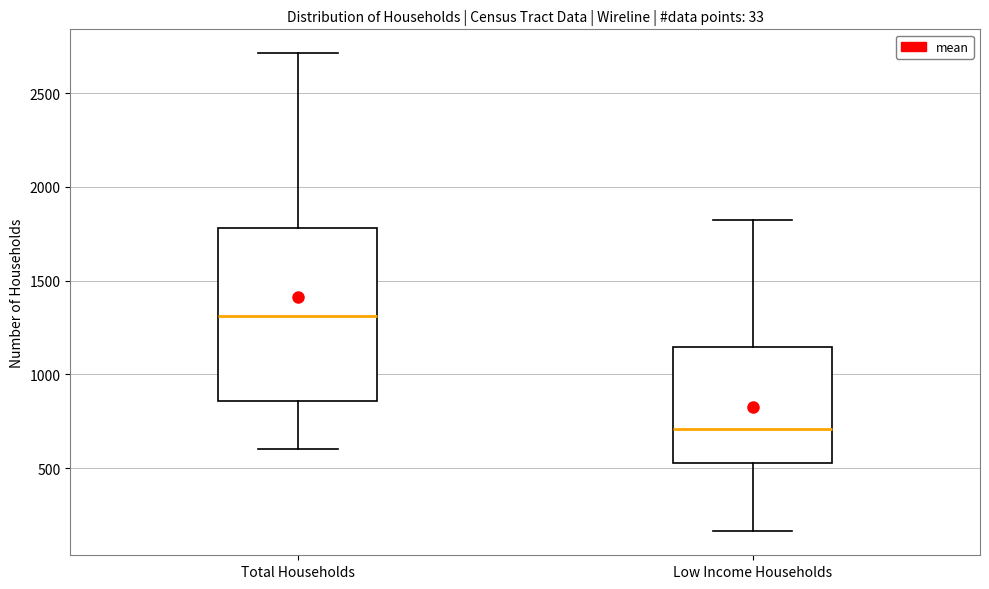

Reading left to right, transcribe this box plot: for each box, give where its median line is, the range the box spans, and where its two whiskers end, as read against the y-axis. The values are not printed on the chart, so give them approximately, as read against the axis.

Total Households: median 1300, box 850 to 1800, whiskers 600 to 2700
Low Income Households: median 700, box 550 to 1150, whiskers 150 to 1800